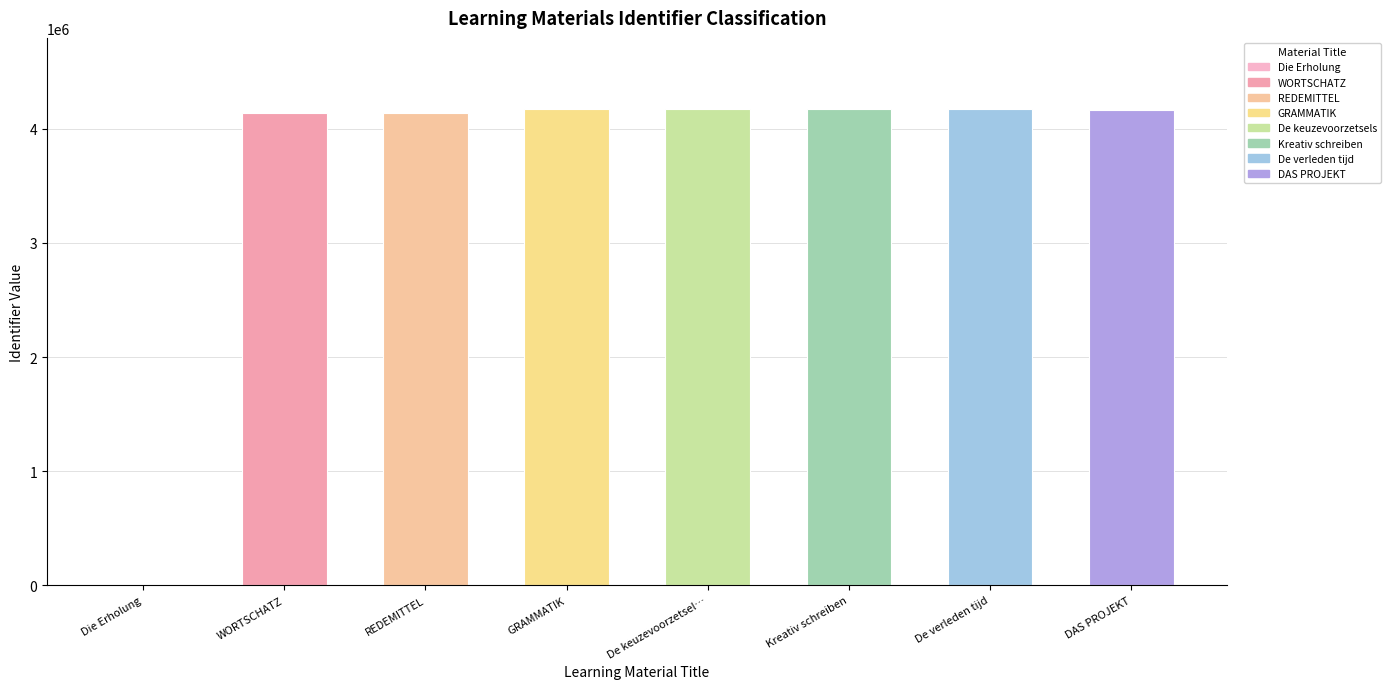

What is the change in value from WORTSCHATZ to Kreativ schreiben?

+31507